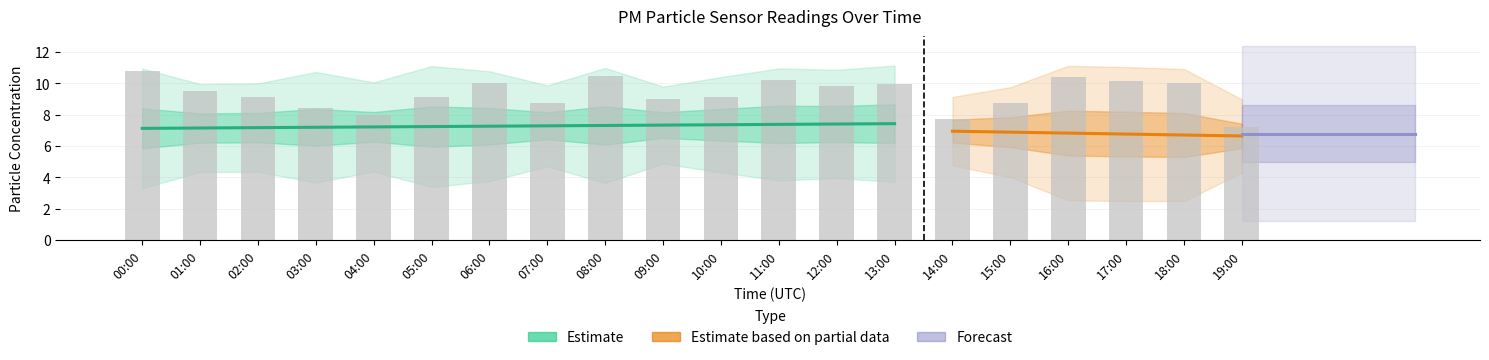

Where does the data first go above 9?

00:00